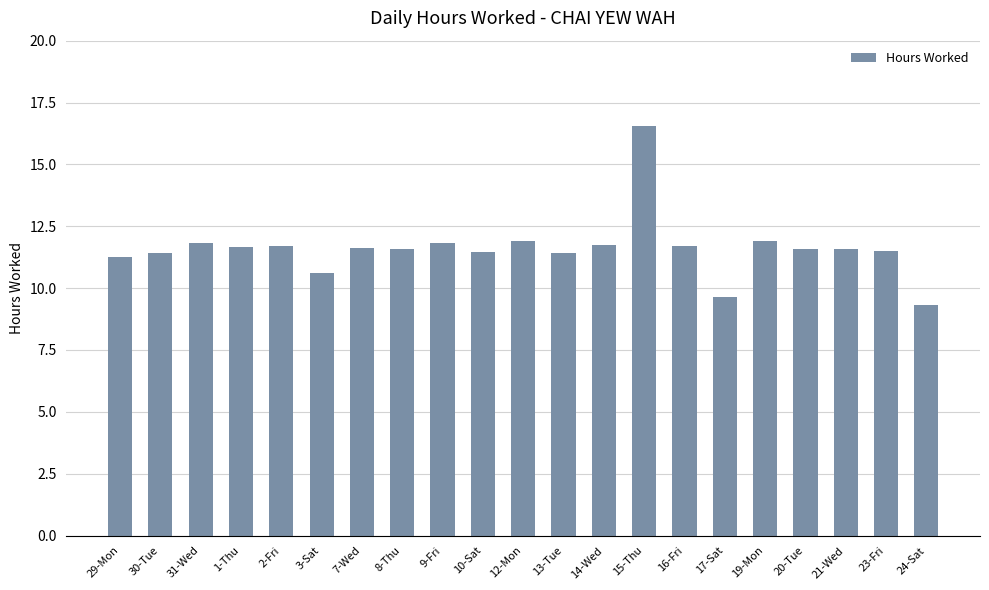

What is the greatest value displayed?

16.6